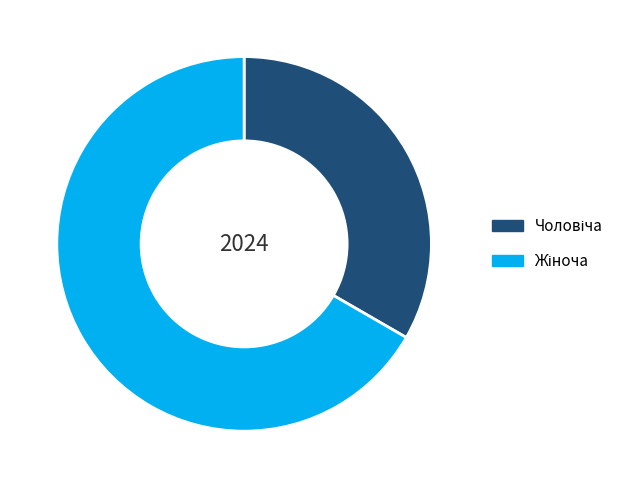

Does any single category account for the majority?

Yes